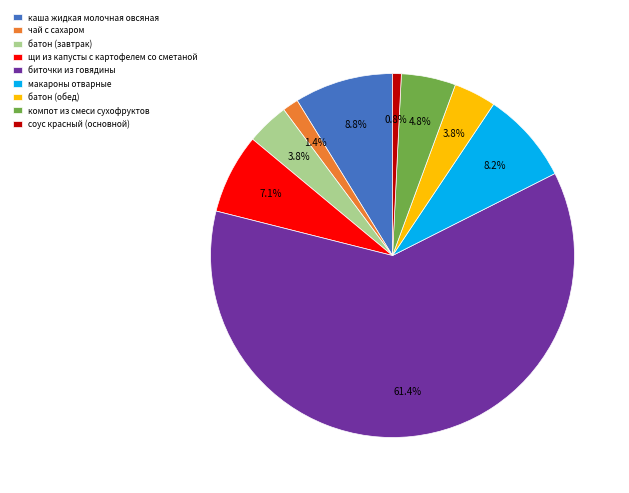

Between каша жидкая молочная овсяная and биточки из говядины, which is larger?

биточки из говядины